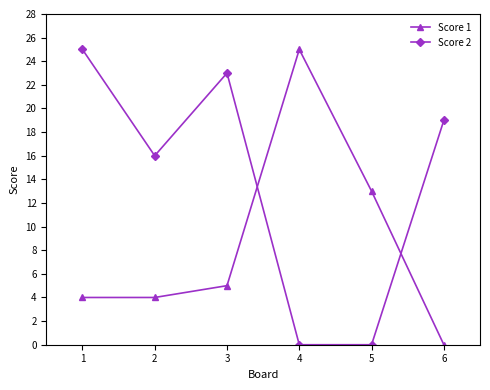

At which category does Score 1 reach its first local peak?

4